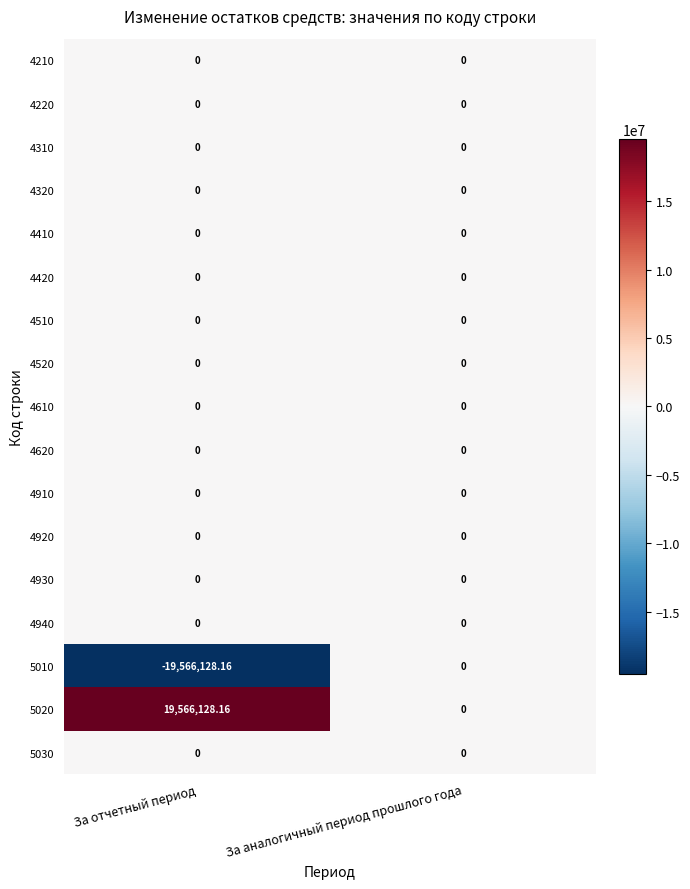

Which label corresponds to the largest value in the chart?

За отчетный период